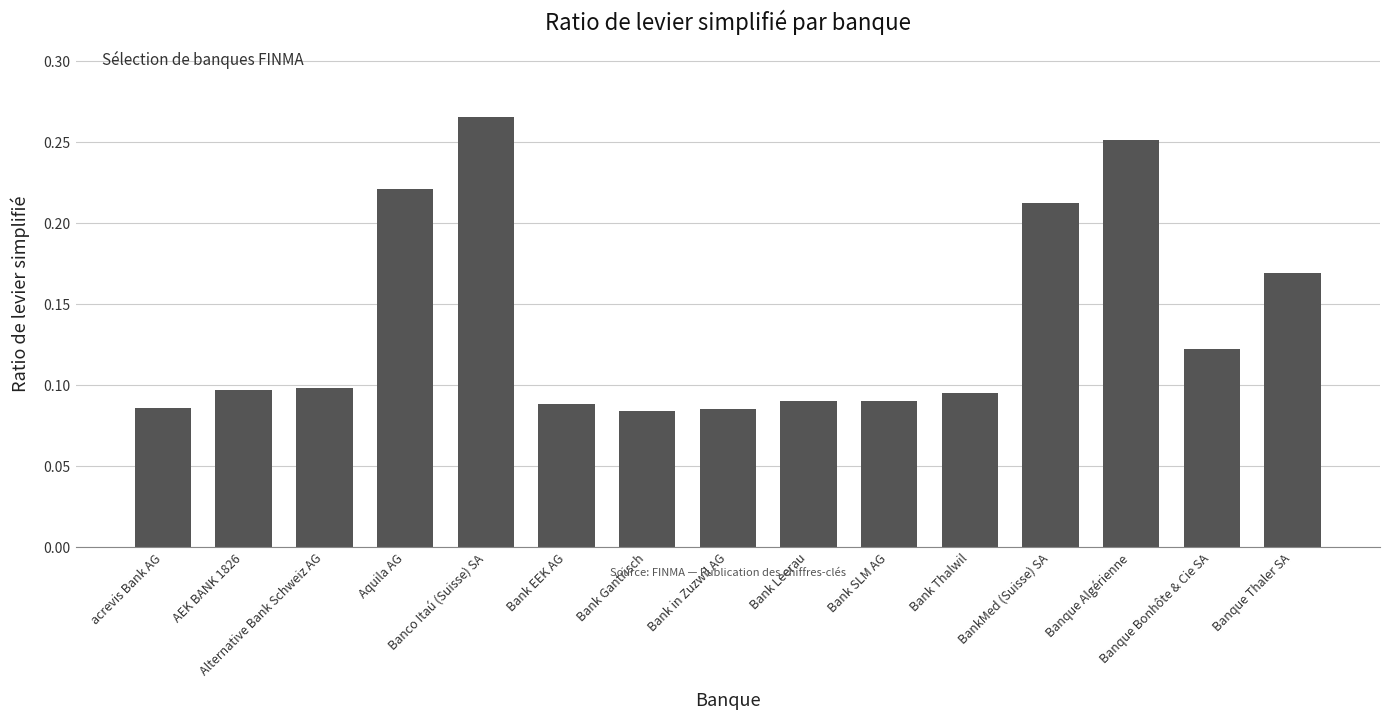

Count the values in the range 0 to 1.

15